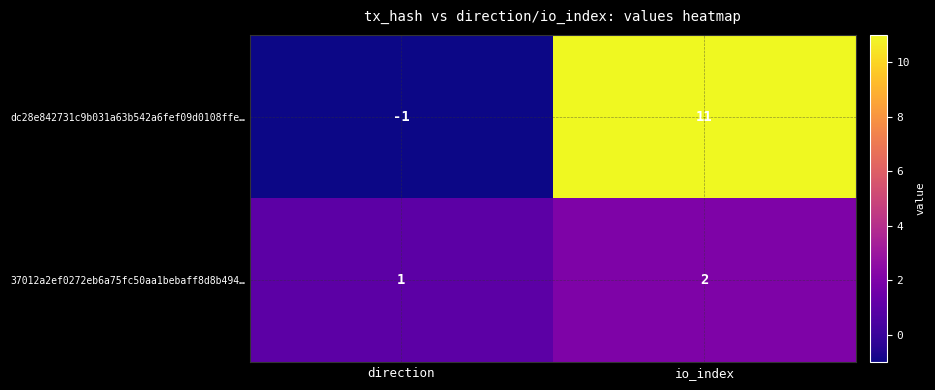

What is the sum of the 37012a2ef0272eb6a75fc50aa1bebaff8d8b494… values at direction and io_index?

3